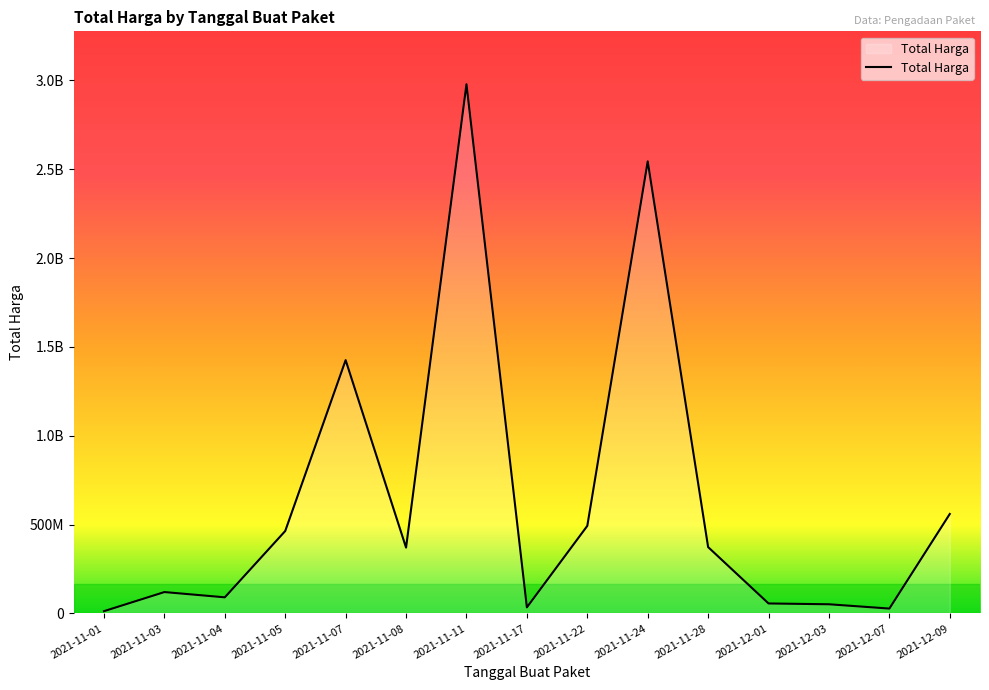

Rank the categories by value from lowest to highest.

2021-11-01, 2021-12-07, 2021-11-17, 2021-12-03, 2021-12-01, 2021-11-04, 2021-11-03, 2021-11-08, 2021-11-28, 2021-11-05, 2021-11-22, 2021-12-09, 2021-11-07, 2021-11-24, 2021-11-11